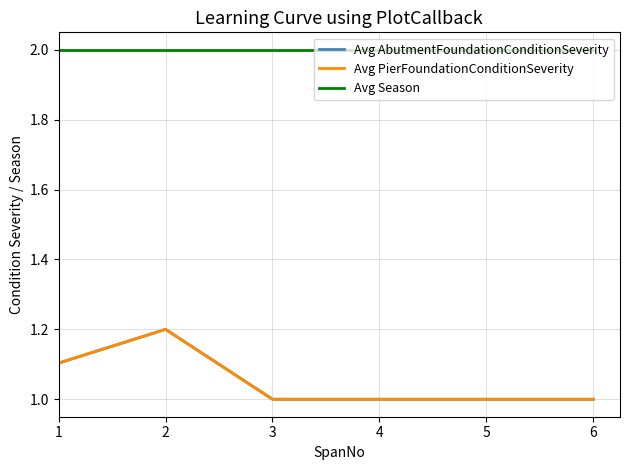

Does the chart display data point markers on the line(s)?

No